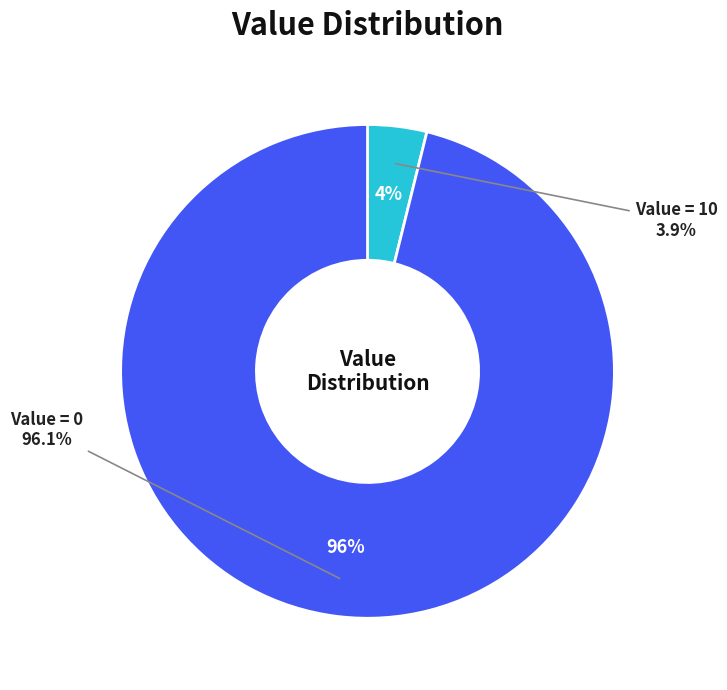

Does 38 account for over 50% of the chart?

No